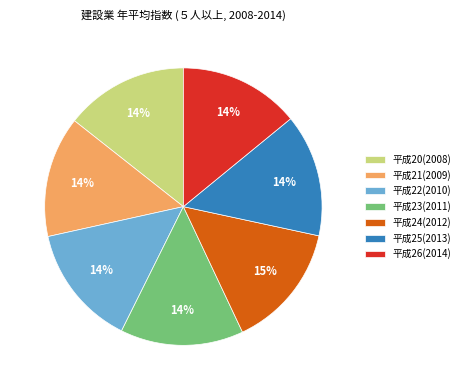

To the nearest percent, what portion does 平成26(2014) represent?

14%